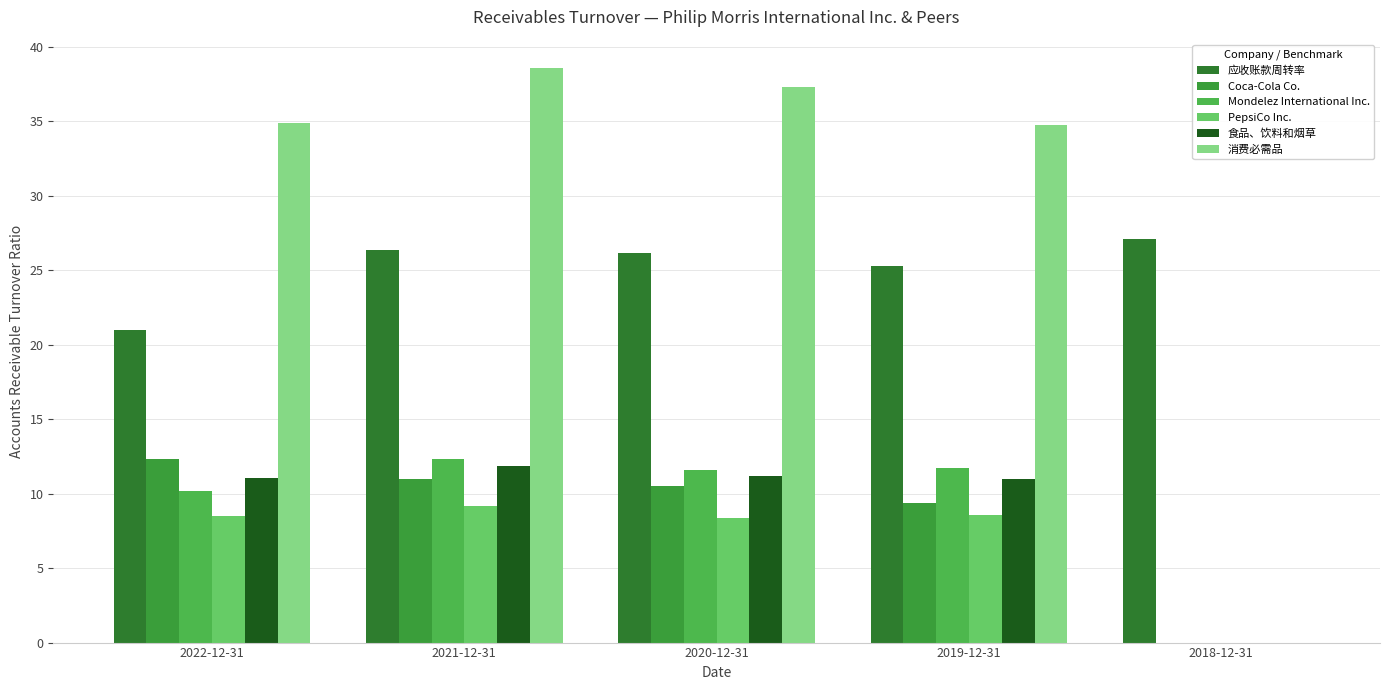

The 应收账款周转率 series shows 27.1 at 2018-12-31. True or false?

True